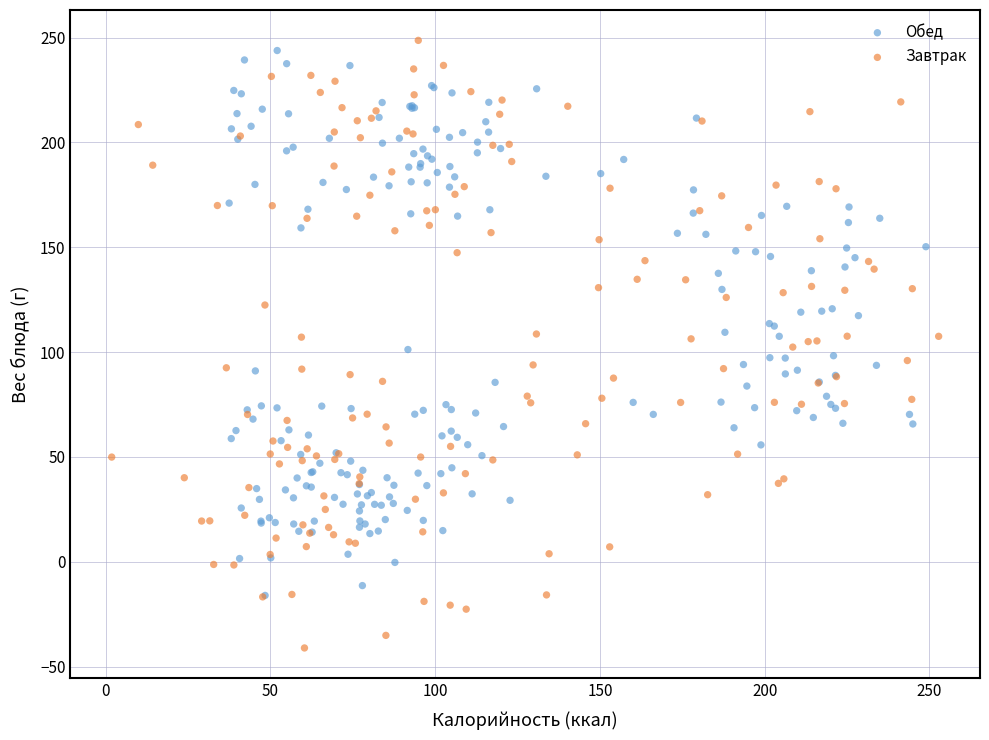

Which series reaches the minimum Y coordinate?

Завтрак